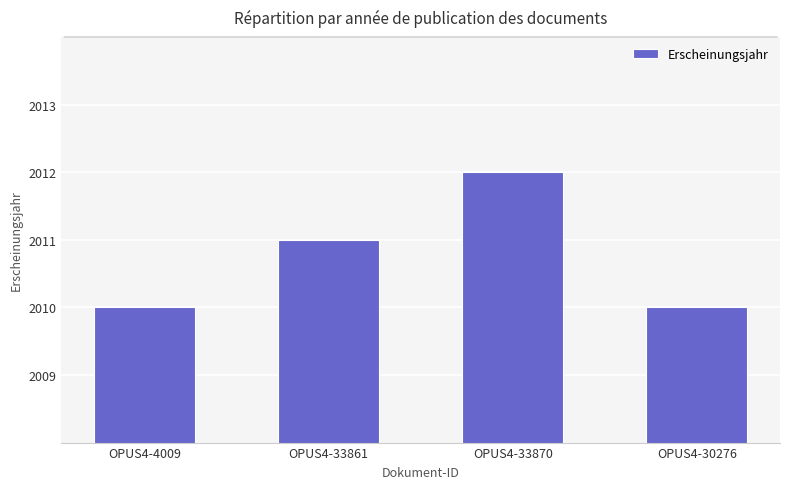

How many values are between 2010 and 2012?

4